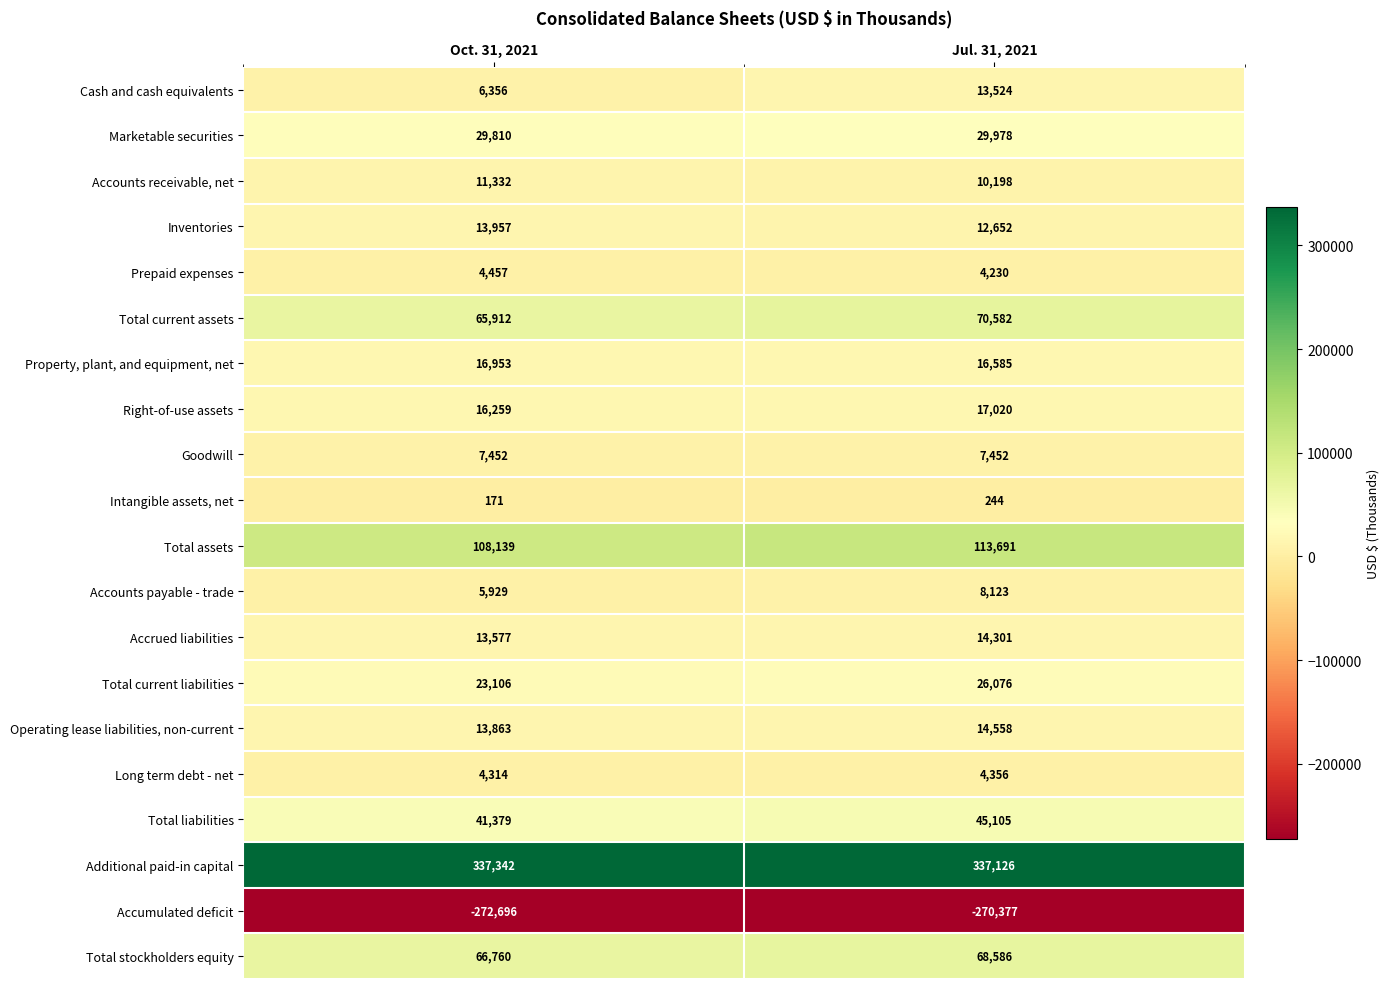

Which series has the largest total across all categories?

Additional paid-in capital